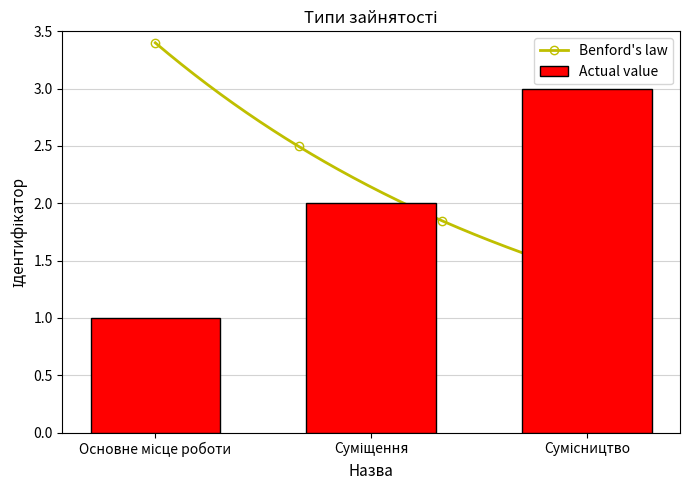

Reading left to right, transcribe all the data shown in this chart.

1	2	3